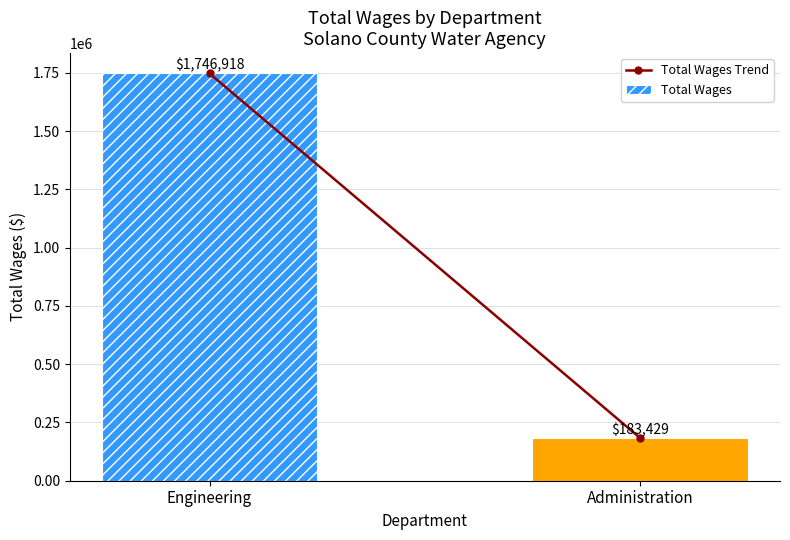

List the labels in order of value, largest first.

Engineering, Administration